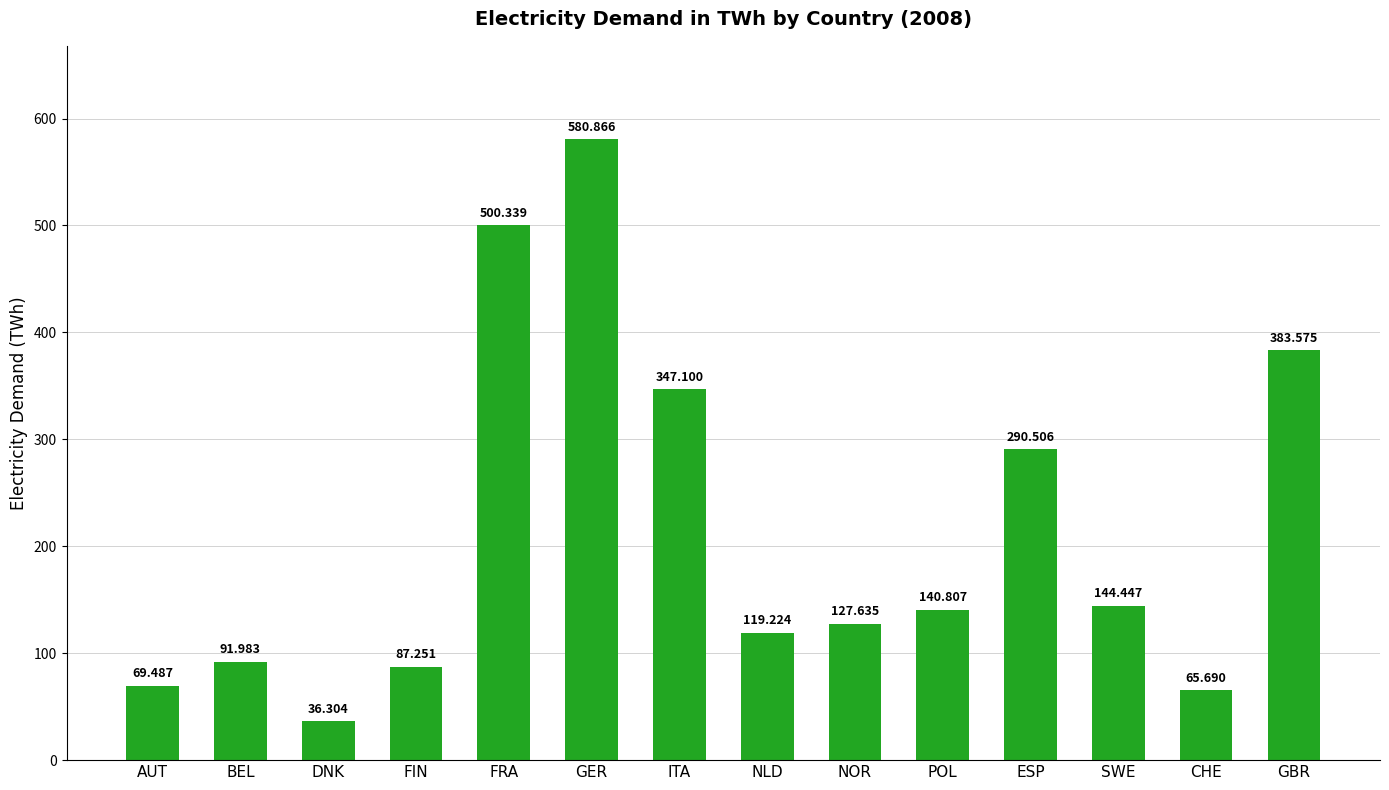

Rank the categories by value from highest to lowest.

GER, FRA, GBR, ITA, ESP, SWE, POL, NOR, NLD, BEL, FIN, AUT, CHE, DNK